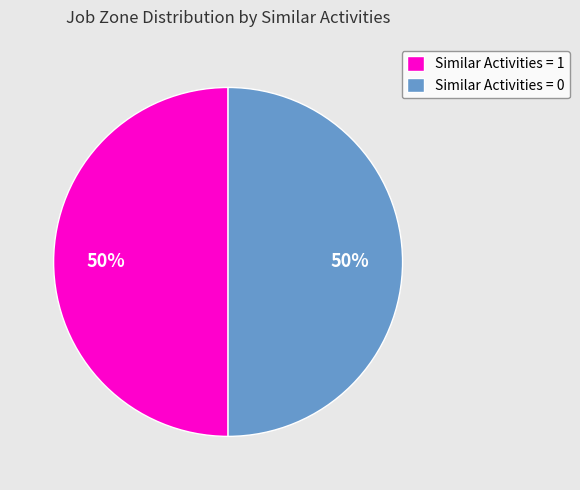

Do Similar Activities = 0 and Similar Activities = 1 together represent more than half of the pie?

Yes